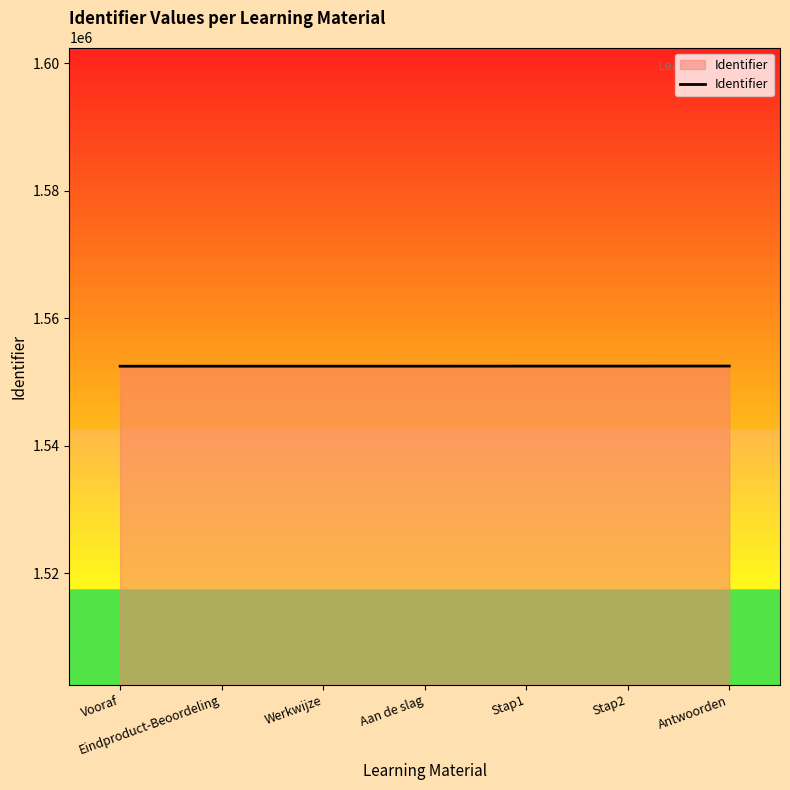

What position from the right is Aan de slag?

4